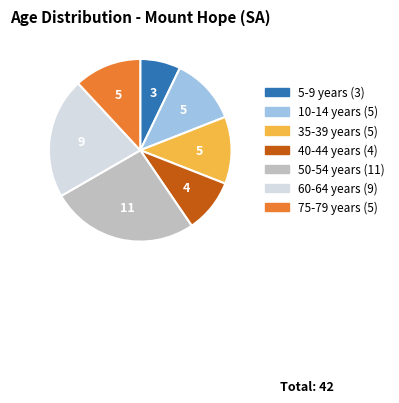

Is there any slice that represents more than half of the pie?

No